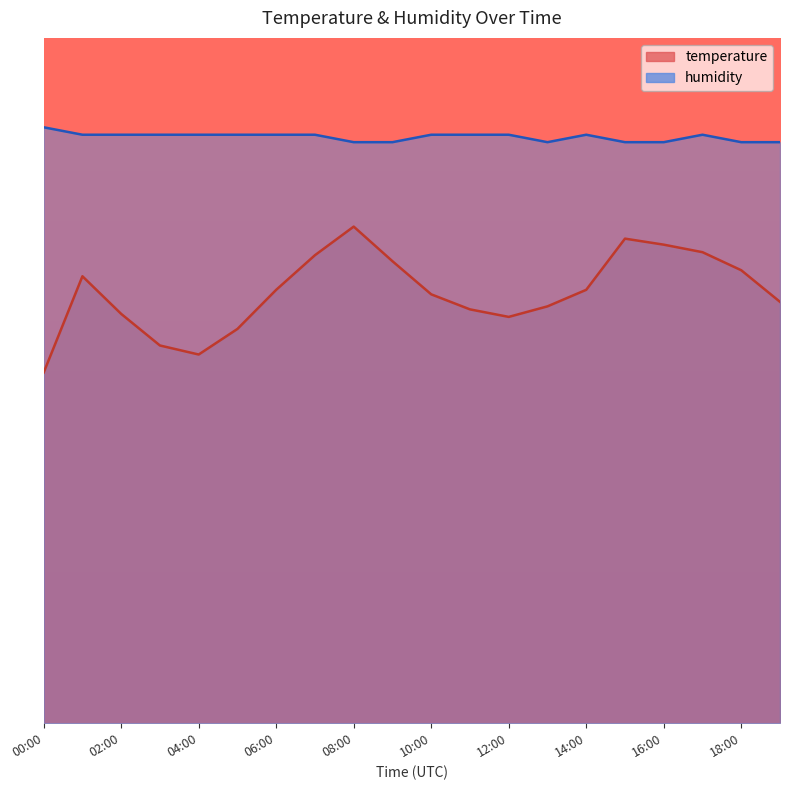

What is the lowest value of the temperature series?

2.3